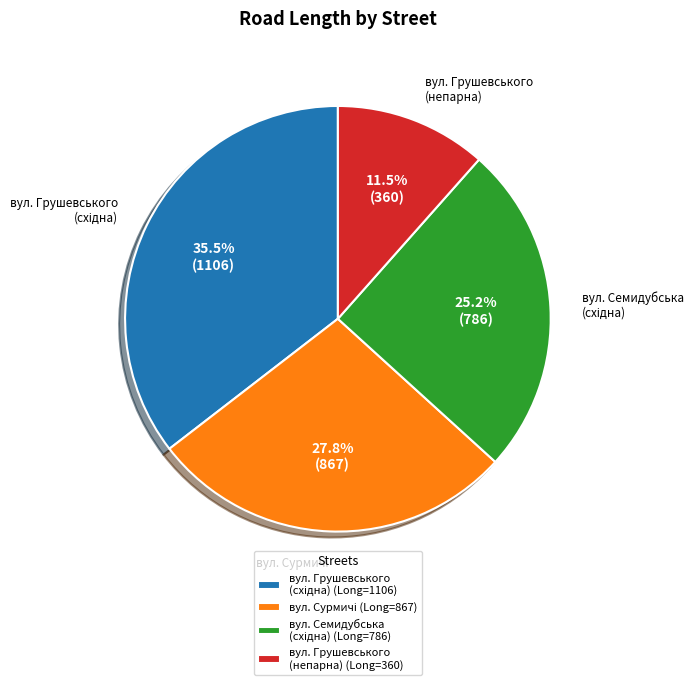

Does any single category account for the majority?

No